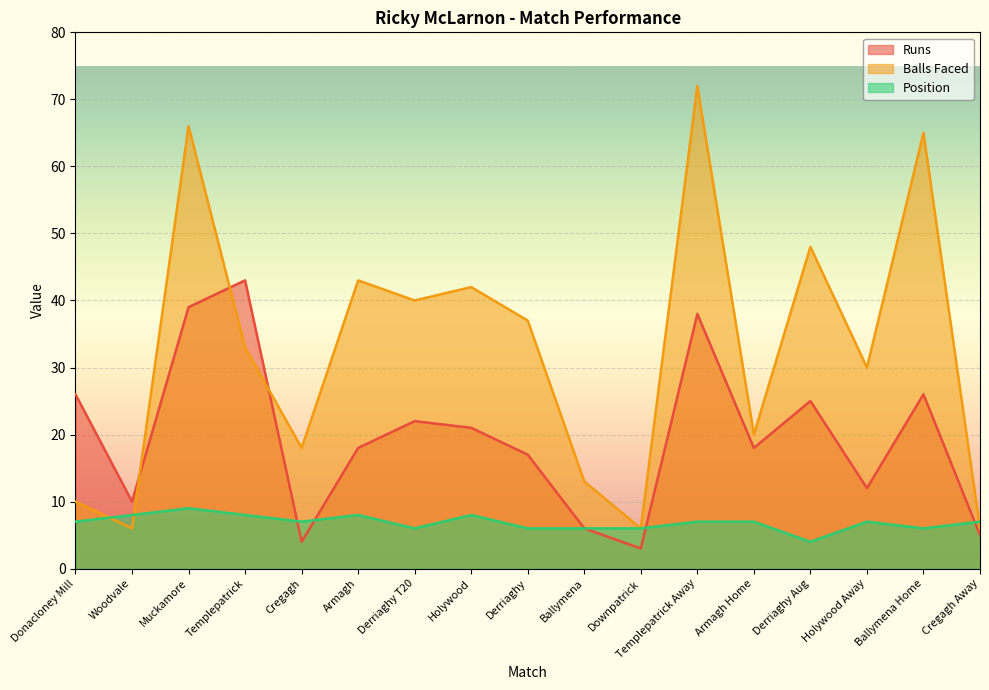

Reading right to left, extract all data points from this chart.

Runs: Cregagh Away=5	Ballymena Home=26	Holywood Away=12	Derriaghy Aug=25	Armagh Home=18	Templepatrick Away=38	Downpatrick=3	Ballymena=6	Derriaghy=17	Holywood=21	Derriaghy T20=22	Armagh=18	Cregagh=4	Templepatrick=43	Muckamore=39	Woodvale=10	Donacloney Mill=26
Balls Faced: Cregagh Away=6	Ballymena Home=65	Holywood Away=30	Derriaghy Aug=48	Armagh Home=20	Templepatrick Away=72	Downpatrick=6	Ballymena=13	Derriaghy=37	Holywood=42	Derriaghy T20=40	Armagh=43	Cregagh=18	Templepatrick=33	Muckamore=66	Woodvale=6	Donacloney Mill=10
Position: Cregagh Away=7	Ballymena Home=6	Holywood Away=7	Derriaghy Aug=4	Armagh Home=7	Templepatrick Away=7	Downpatrick=6	Ballymena=6	Derriaghy=6	Holywood=8	Derriaghy T20=6	Armagh=8	Cregagh=7	Templepatrick=8	Muckamore=9	Woodvale=8	Donacloney Mill=7